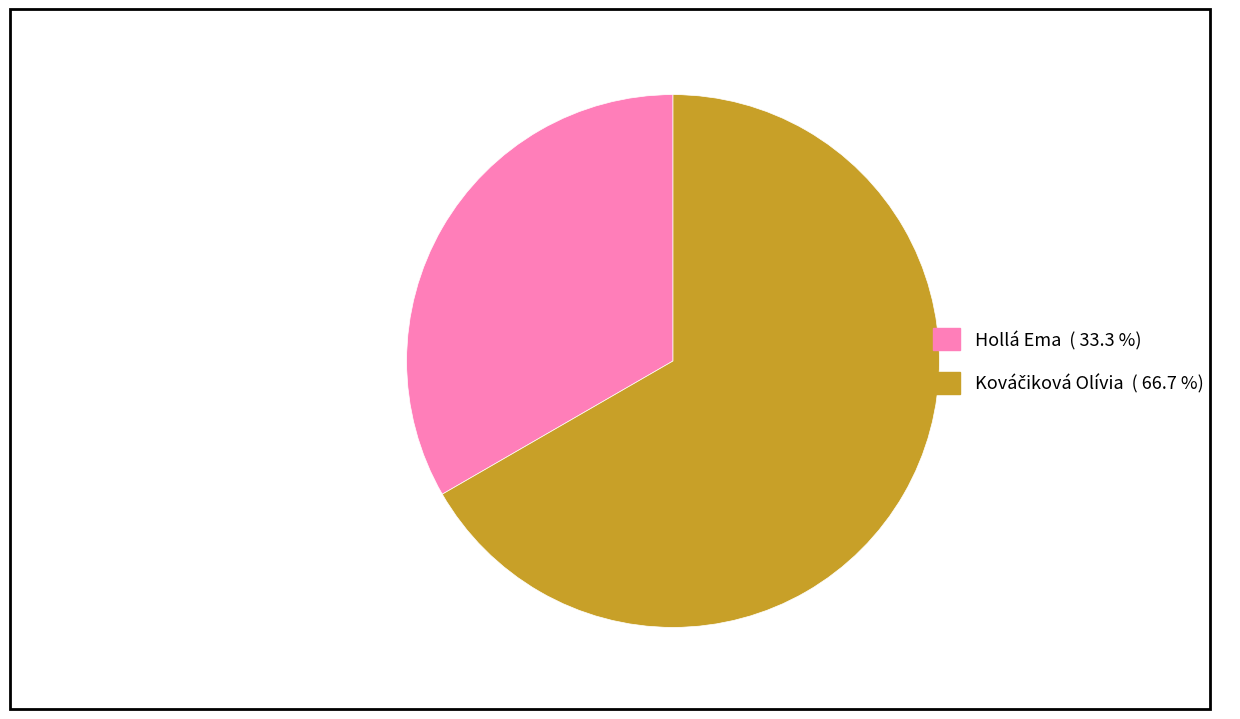

Count the number of slices in the pie.

2